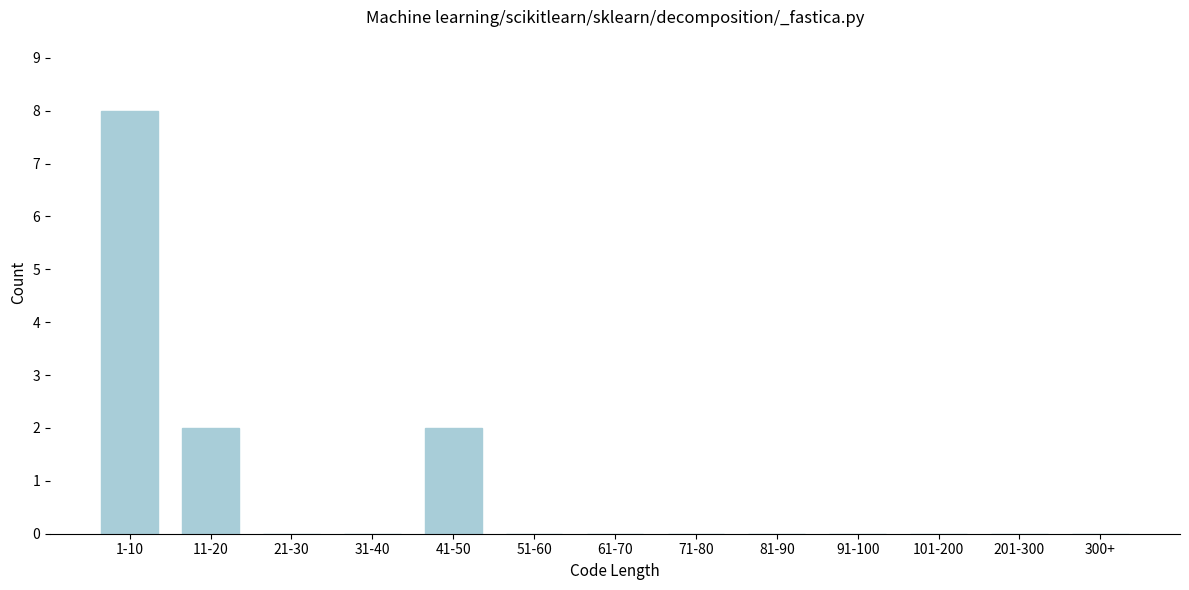

Reading left to right, list all the values displayed in this chart.

1-10=8	11-20=2	21-30=0	31-40=0	41-50=2	51-60=0	61-70=0	71-80=0	81-90=0	91-100=0	101-200=0	201-300=0	300+=0